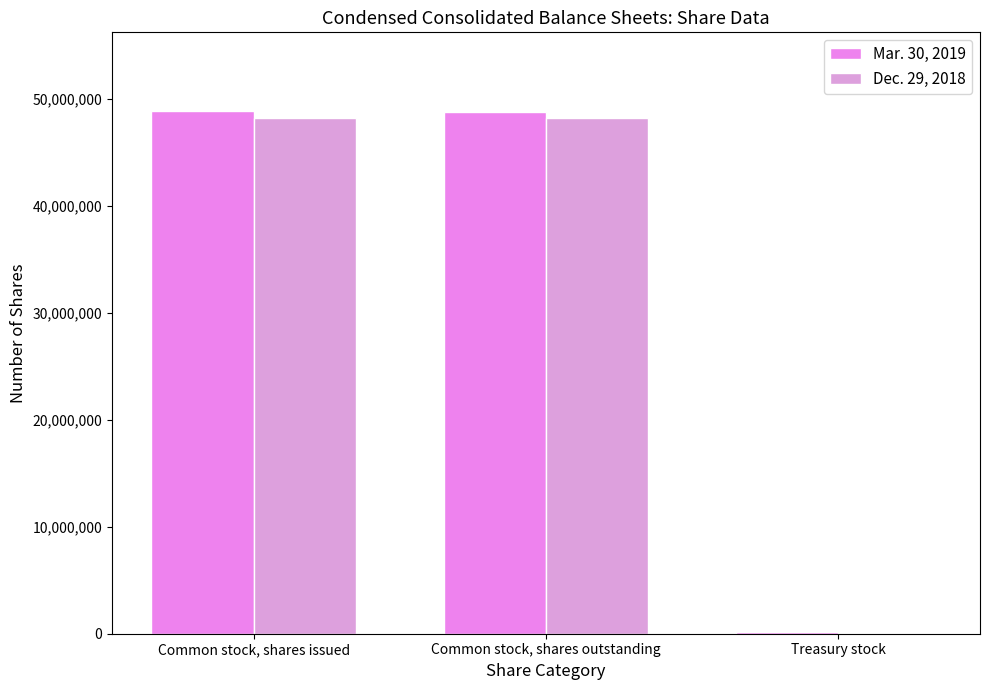

Does the chart contain stacked bars?

No